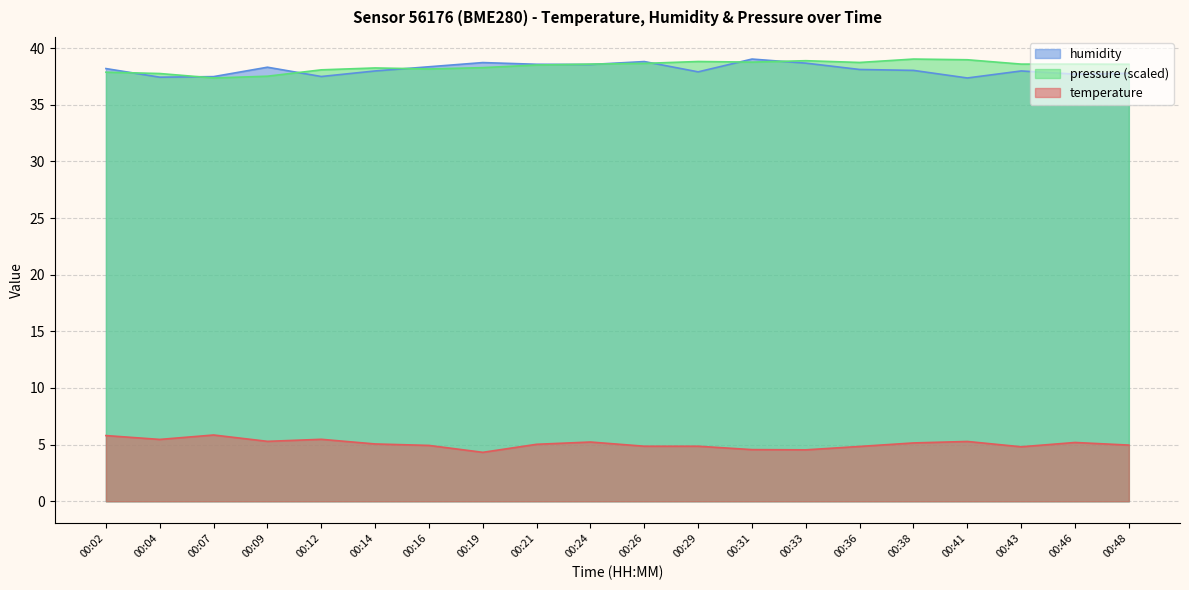

At which label is humidity closest to 38?

00:14